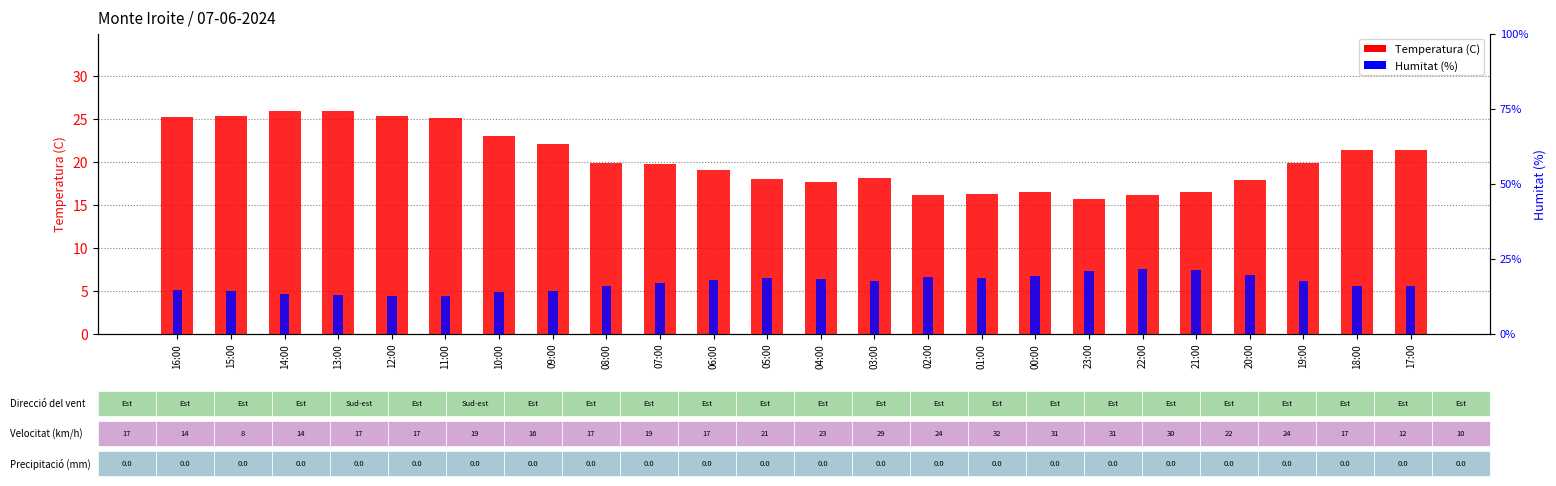

What is the approximate value of Humitat (%) at 23:00?

7.3